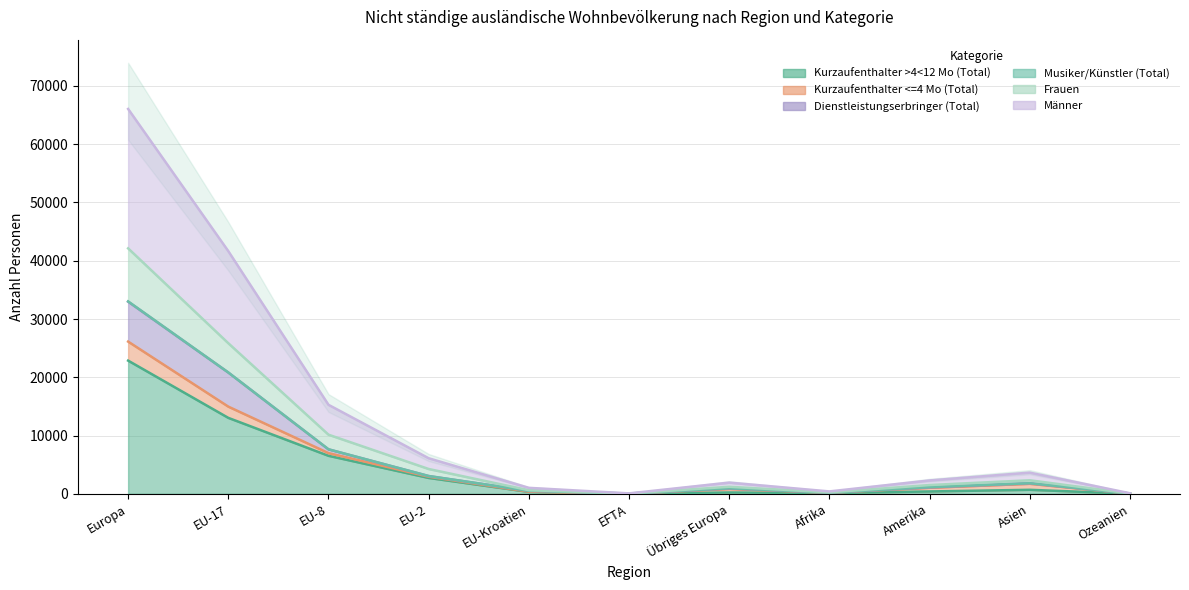

What is the sum of the Kurzaufenthalter >4<12 Mo (Total) values at Europa and EU-8?

29382